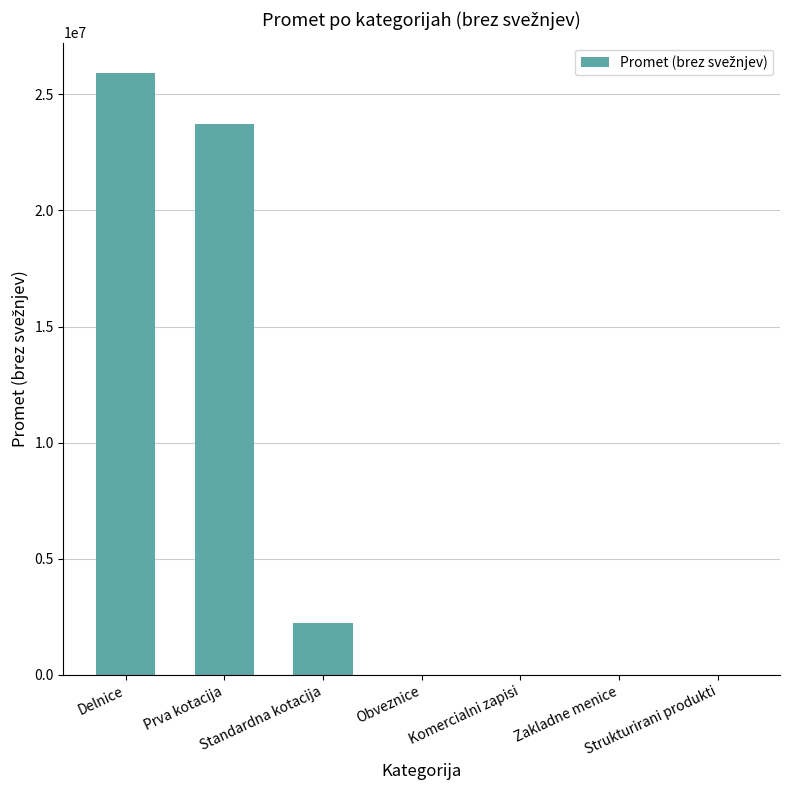

What is the sum of the values at Standardna kotacija and Strukturirani produkti?

2230573.5